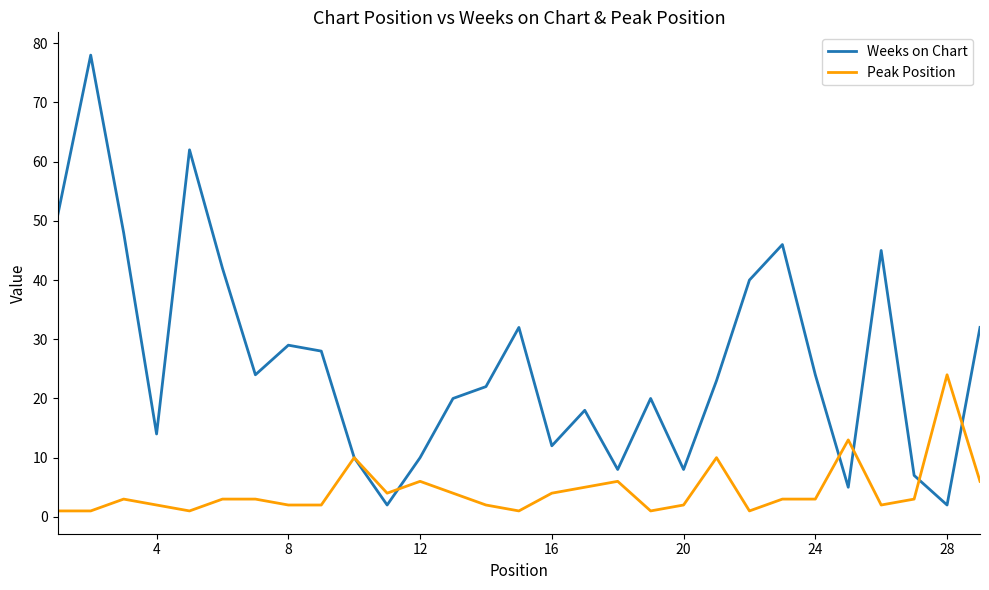

Which series has the widest spread of values?

Weeks on Chart